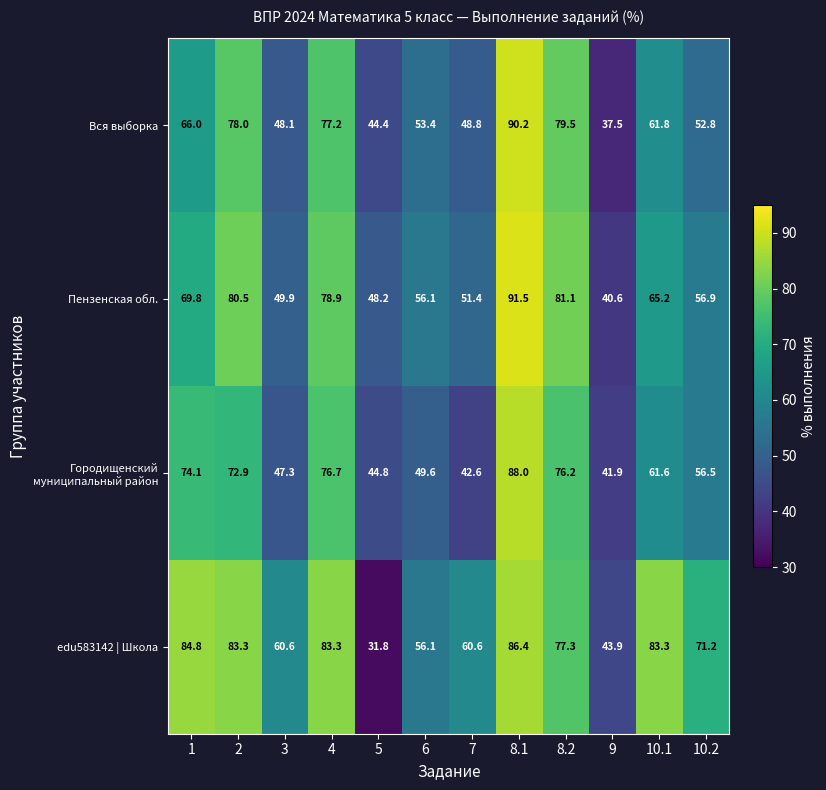

Is it true that Вся выборка equals 31.4 at 7?

False